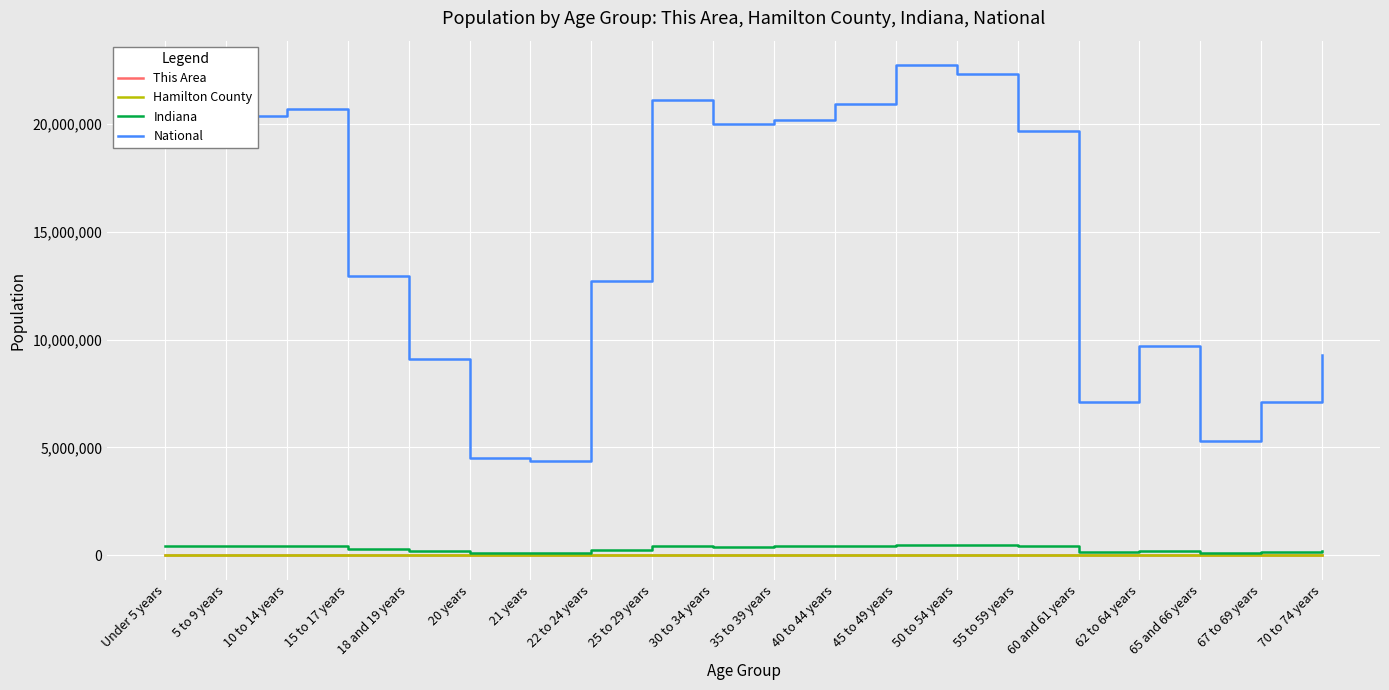

True or false: Indiana and National intersect in this chart.

False